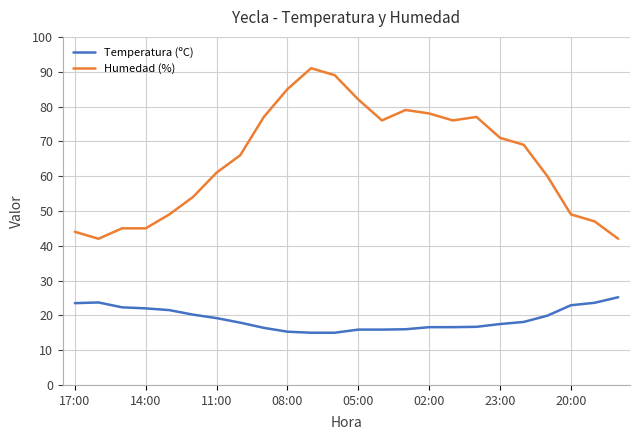

What is the difference between the maximum and minimum values in the Humedad (%) series?

49.0